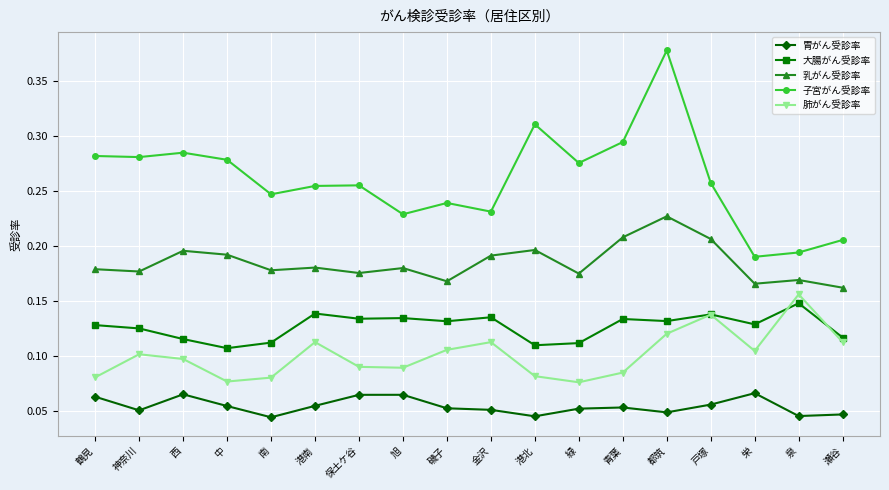

At which category is the sum across all series the highest?

都筑